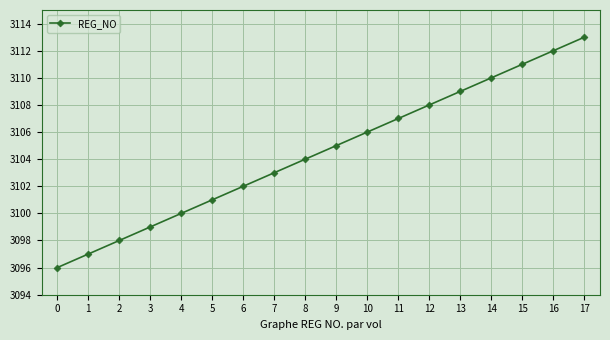

List the labels in order of value, largest first.

17, 16, 15, 14, 13, 12, 11, 10, 9, 8, 7, 6, 5, 4, 3, 2, 1, 0